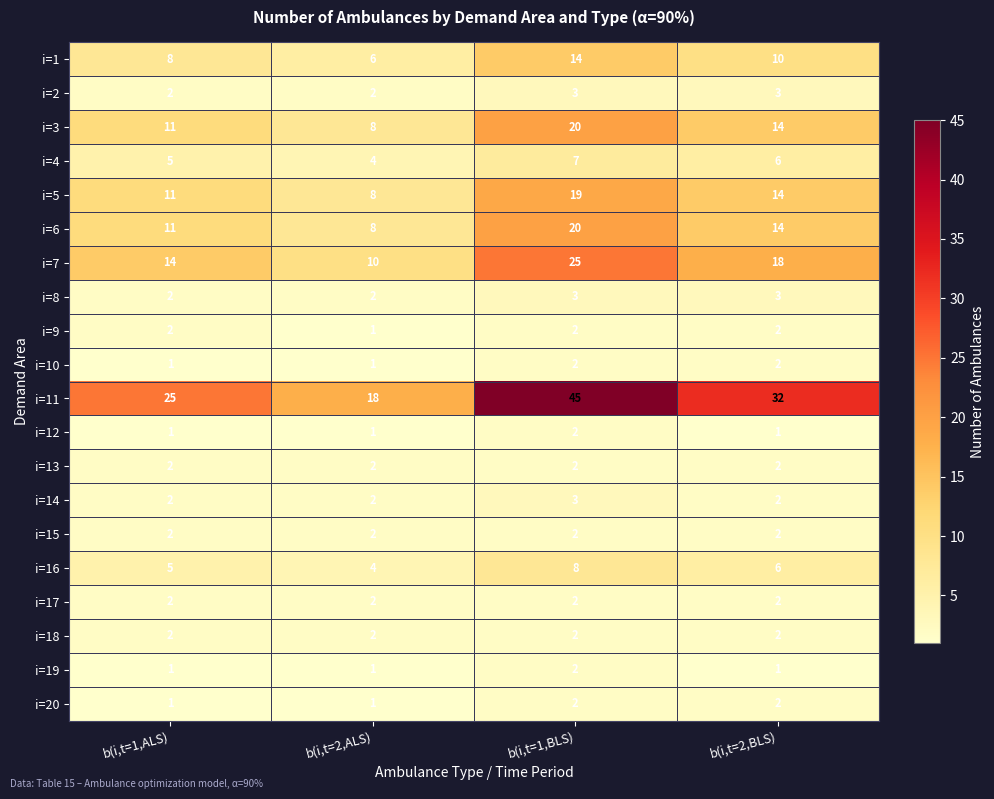

What value does the i=1 series have at b(i,t=2,BLS)?

10